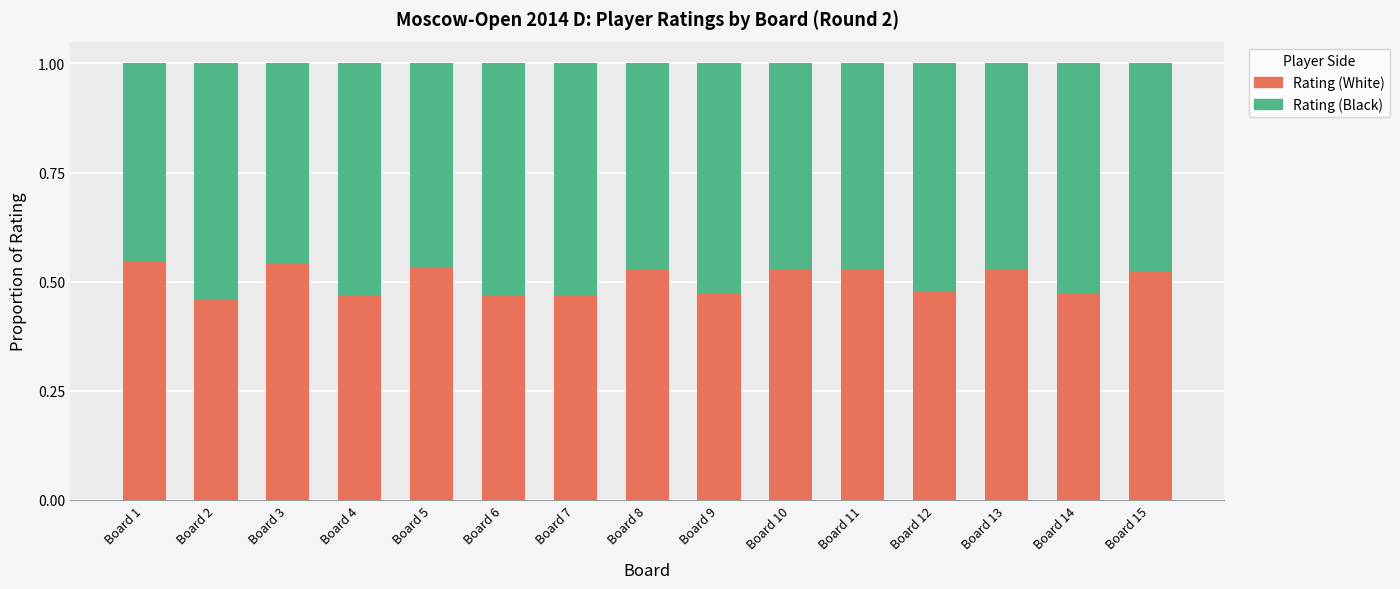

What is the total value across all series at Board 13?

1.0